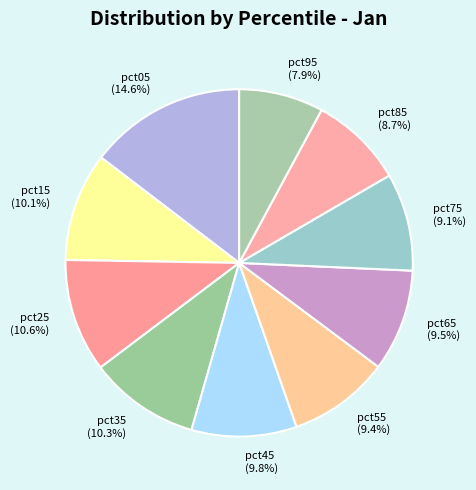

Count the number of slices in the pie.

10